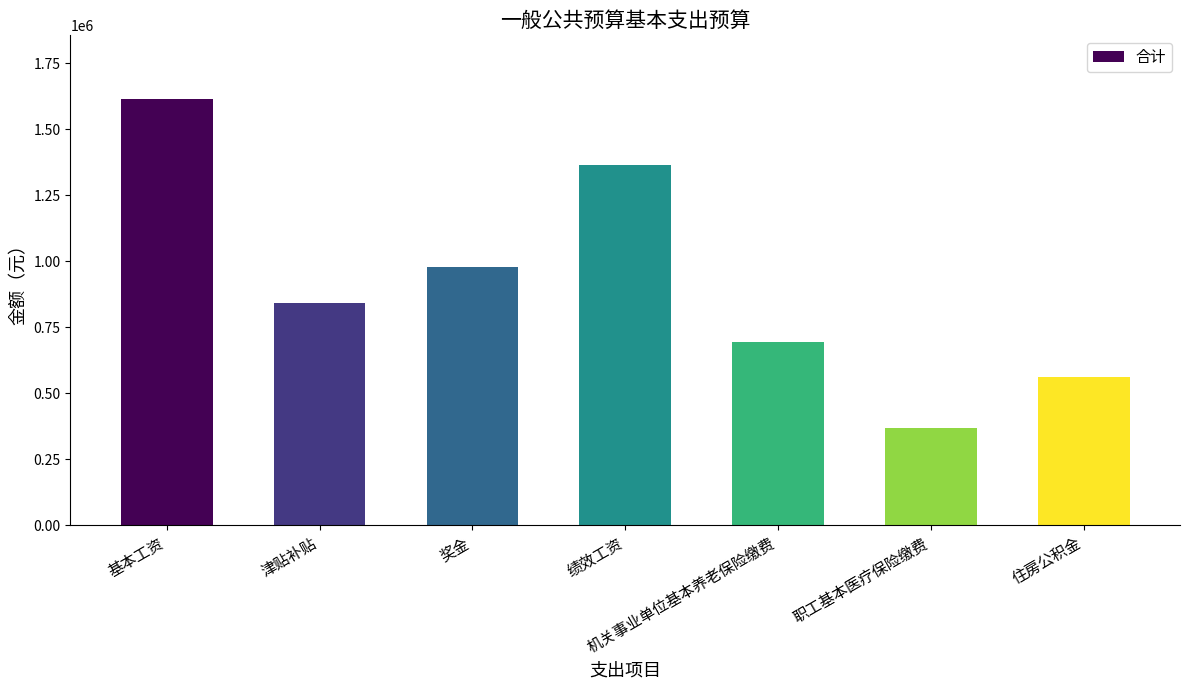

Approximately how many times larger is the value at 基本工资 compared to 机关事业单位基本养老保险缴费?

2.3